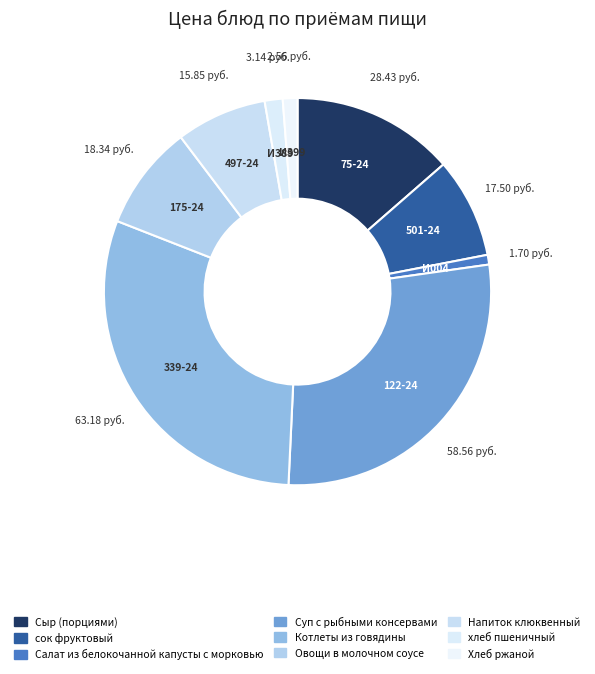

Does any single category account for the majority?

No